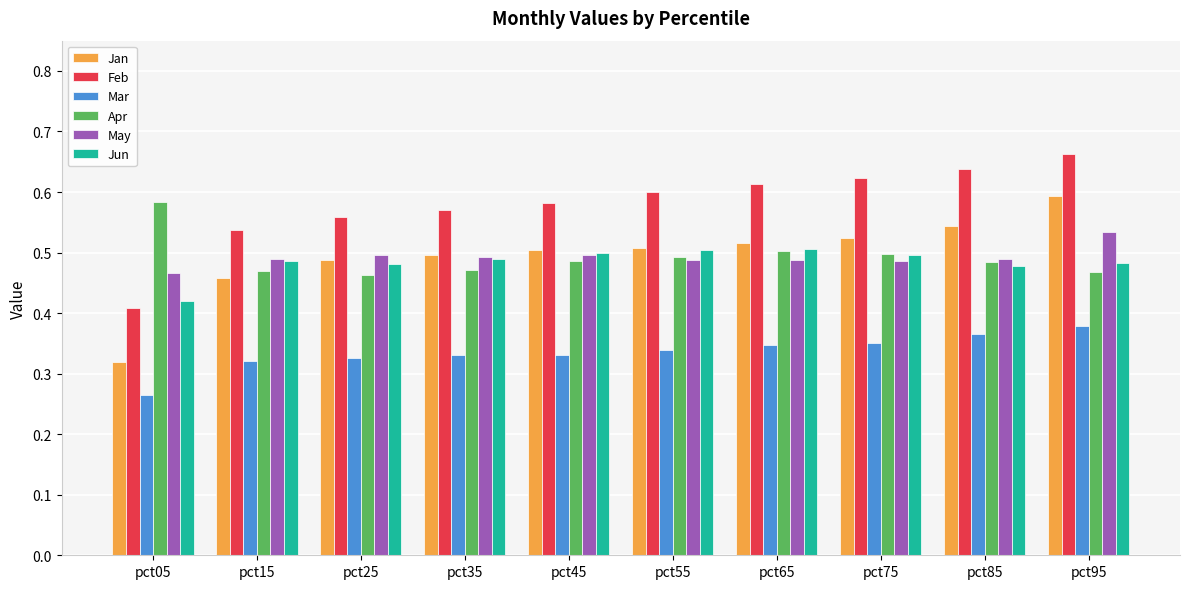

What are all the series names shown in the legend?

Jan, Feb, Mar, Apr, May, Jun